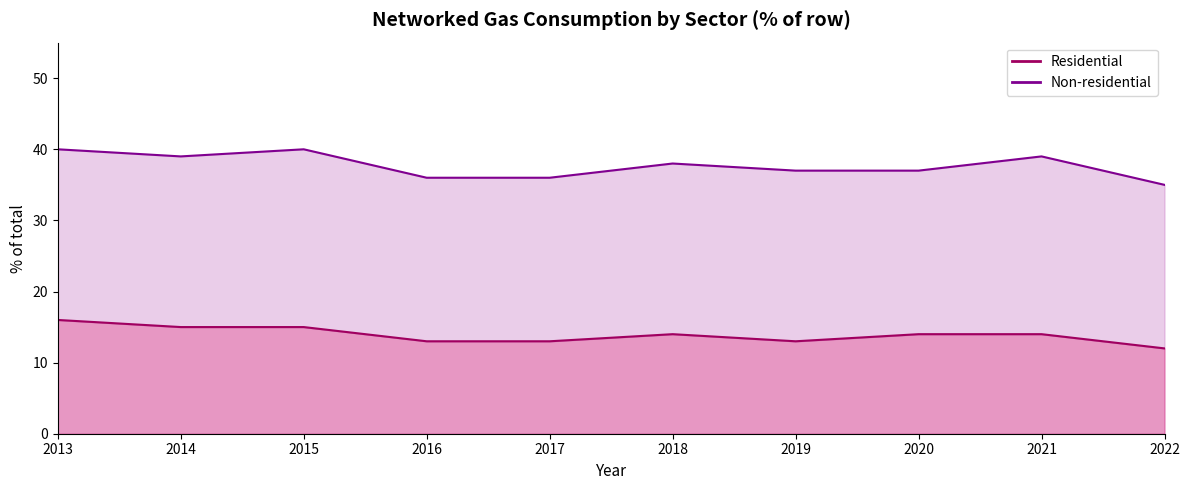

What is the minimum value shown in the chart?

12